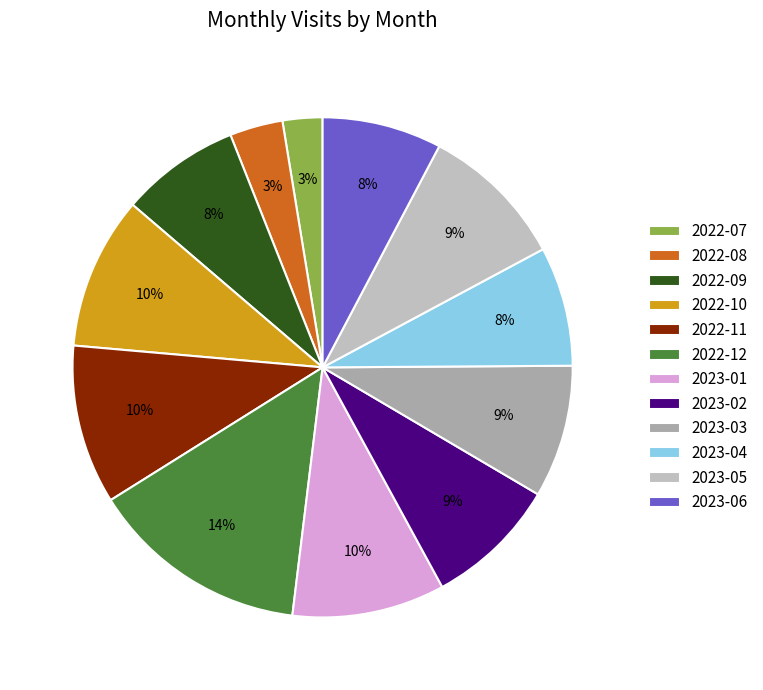

The 2022-10 slice represents 3% of the pie. True or false?

False